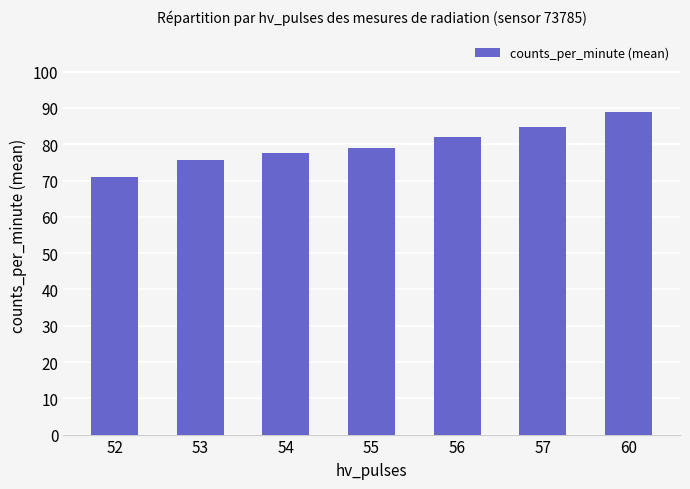

What is the sum of all values?

559.2